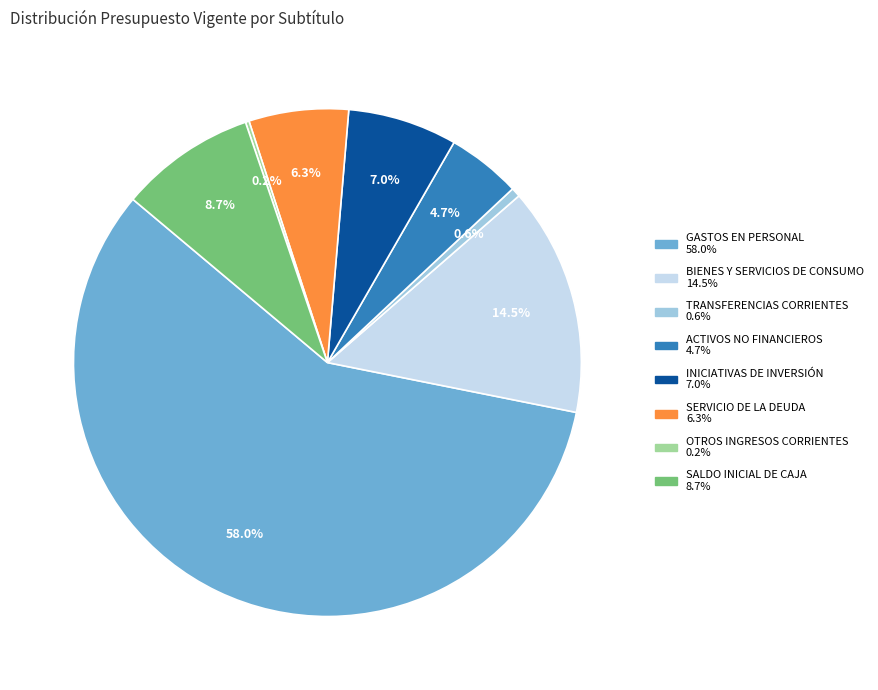

Is there any slice that represents more than half of the pie?

Yes